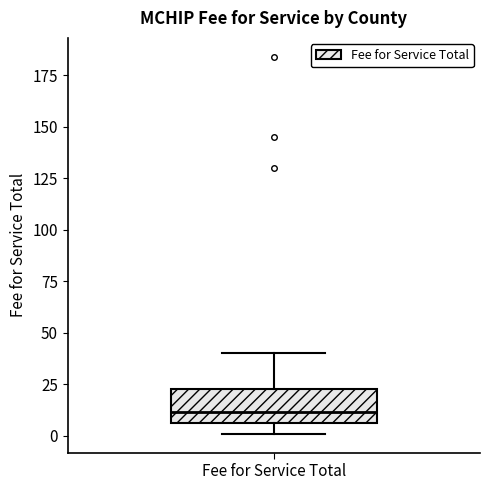

Where is the upper edge of the box for Fee for Service Total on the y-axis? The values are not printed on the chart, so give them approximately, as read against the axis.

25